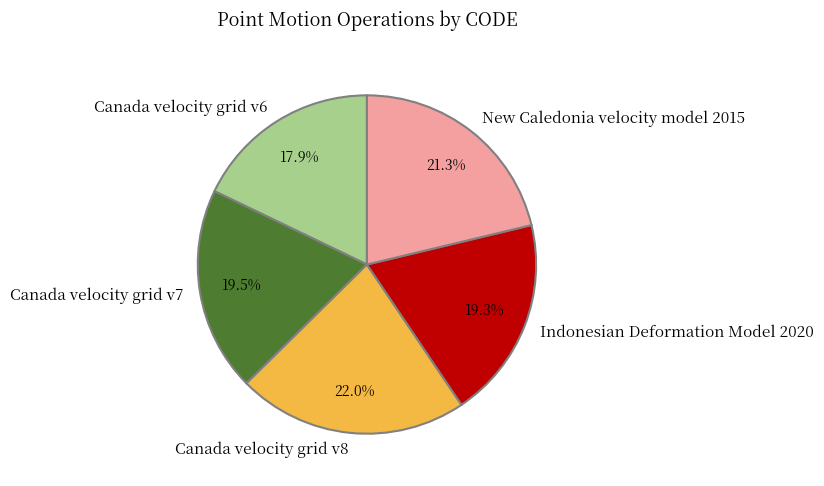

Is it true that New Caledonia velocity model 2015 is 21% of the pie?

True